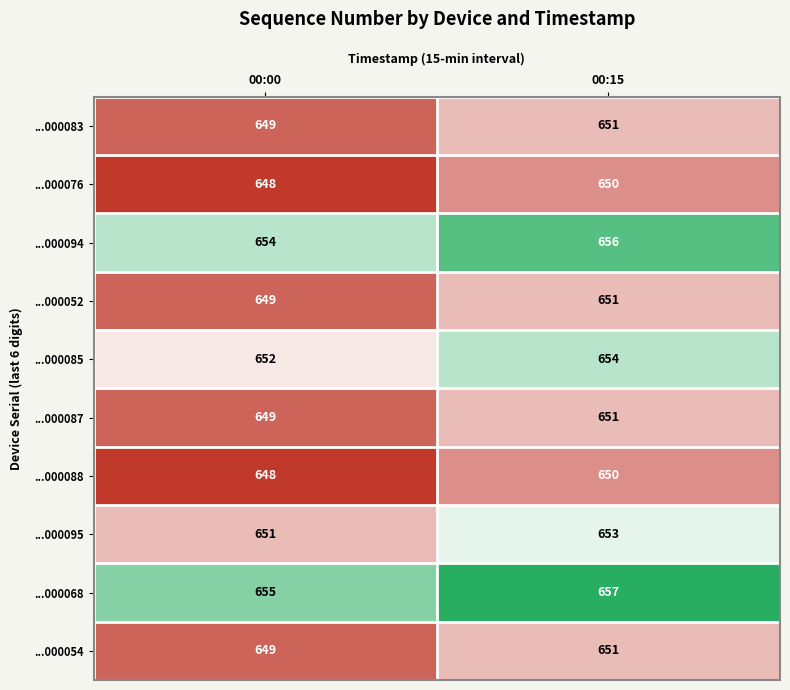

Reading left to right, extract all data points from this chart.

...000083: 00:00=649	00:15=651
...000076: 00:00=648	00:15=650
...000094: 00:00=654	00:15=656
...000052: 00:00=649	00:15=651
...000085: 00:00=652	00:15=654
...000087: 00:00=649	00:15=651
...000088: 00:00=648	00:15=650
...000095: 00:00=651	00:15=653
...000068: 00:00=655	00:15=657
...000054: 00:00=649	00:15=651